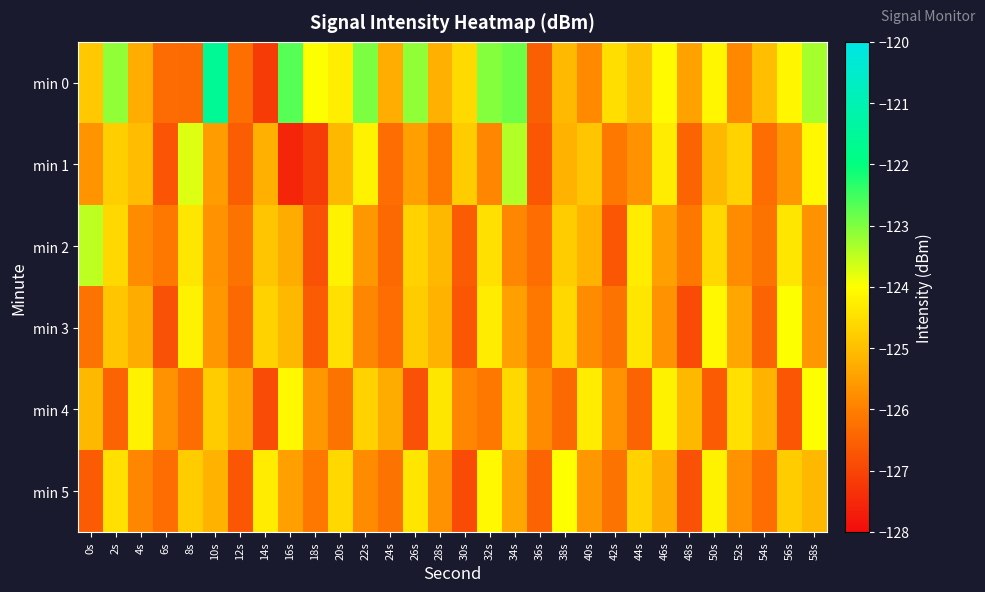

Rank the series by their maximum value, from lowest to highest.

min 3, min 4, min 5, min 2, min 1, min 0